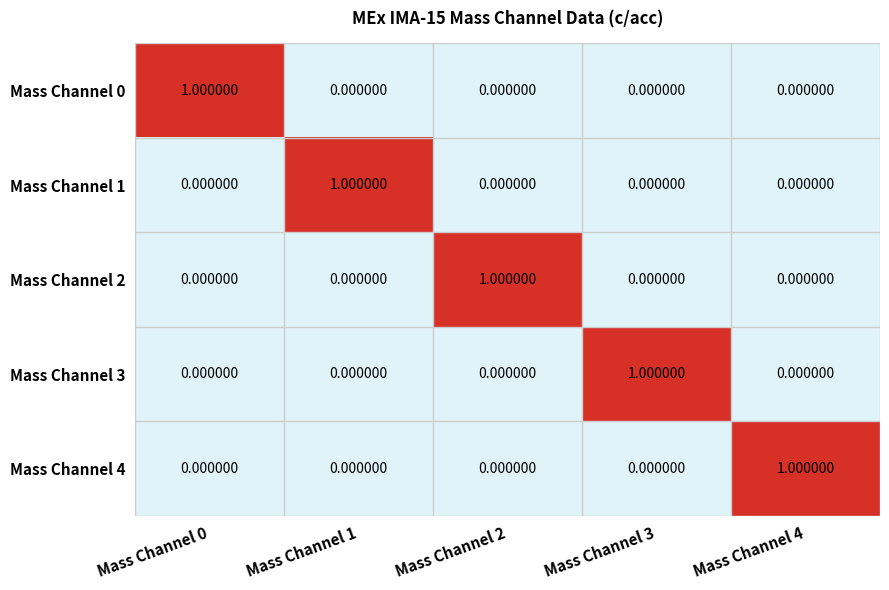

At how many categories does at least one series exceed 0?

5